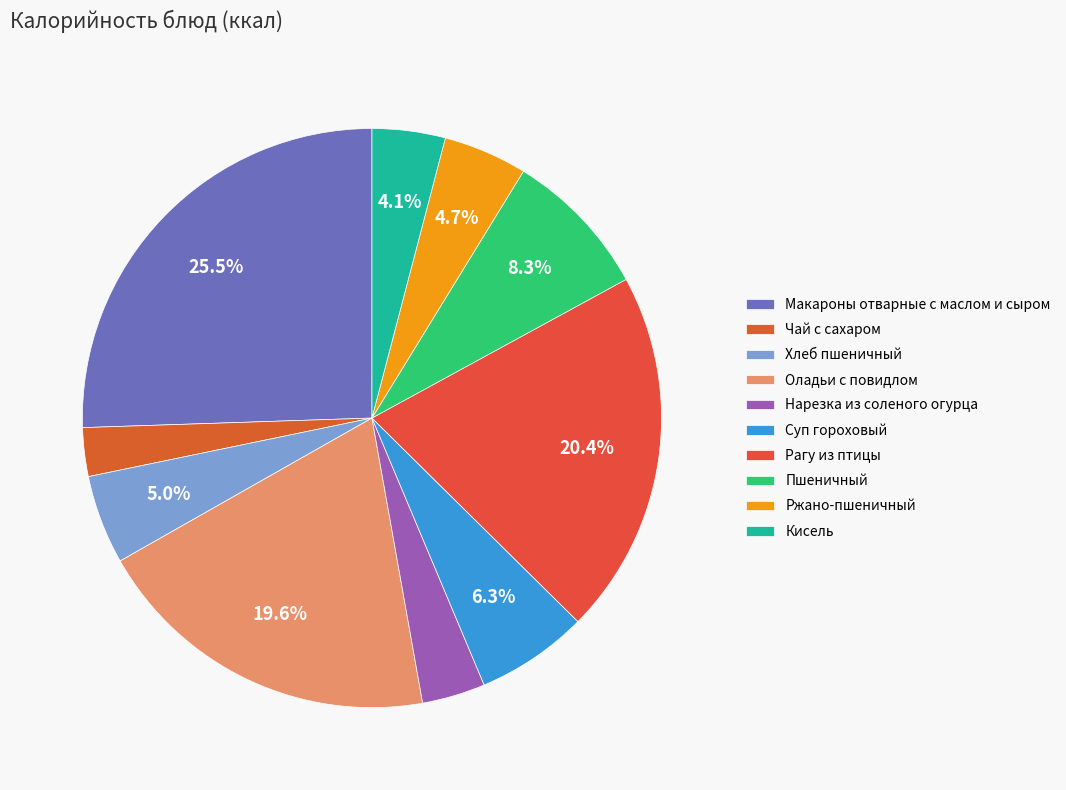

How many segments does this pie chart have?

10